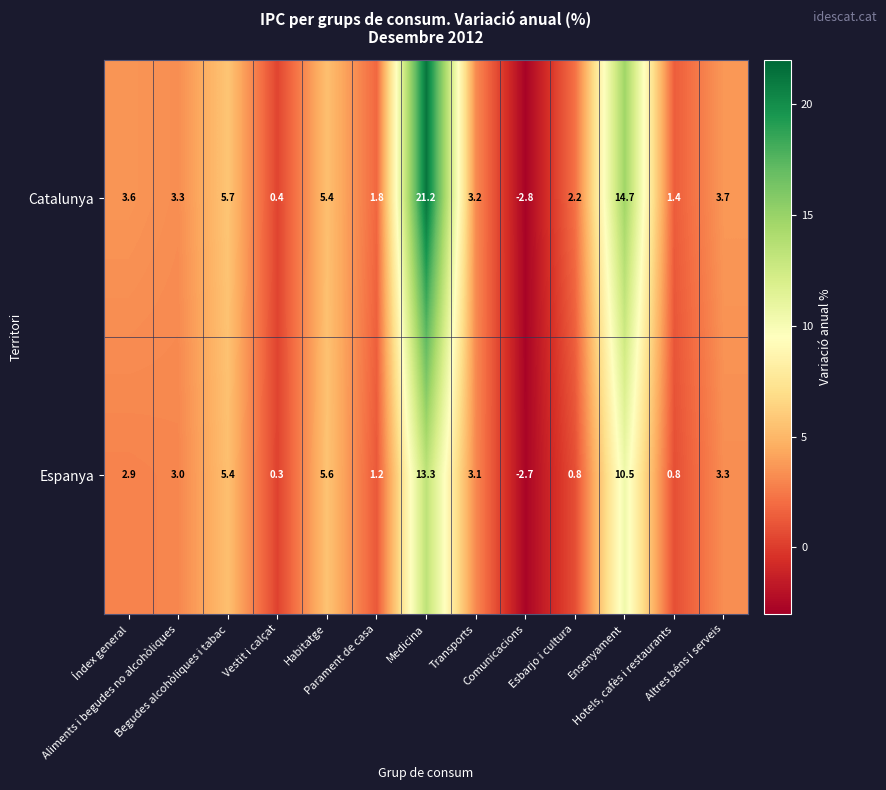

What is the difference between the highest and lowest values at Hotels, cafès i restaurants?

0.6